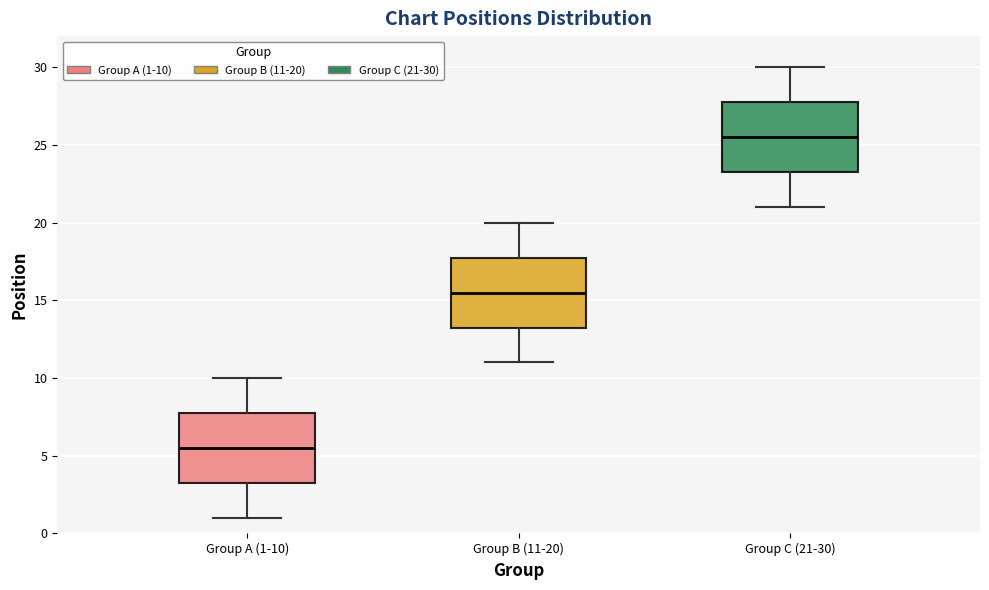

Where is the upper edge of the box for Group B (11-20) on the y-axis? The values are not printed on the chart, so give them approximately, as read against the axis.

18.0